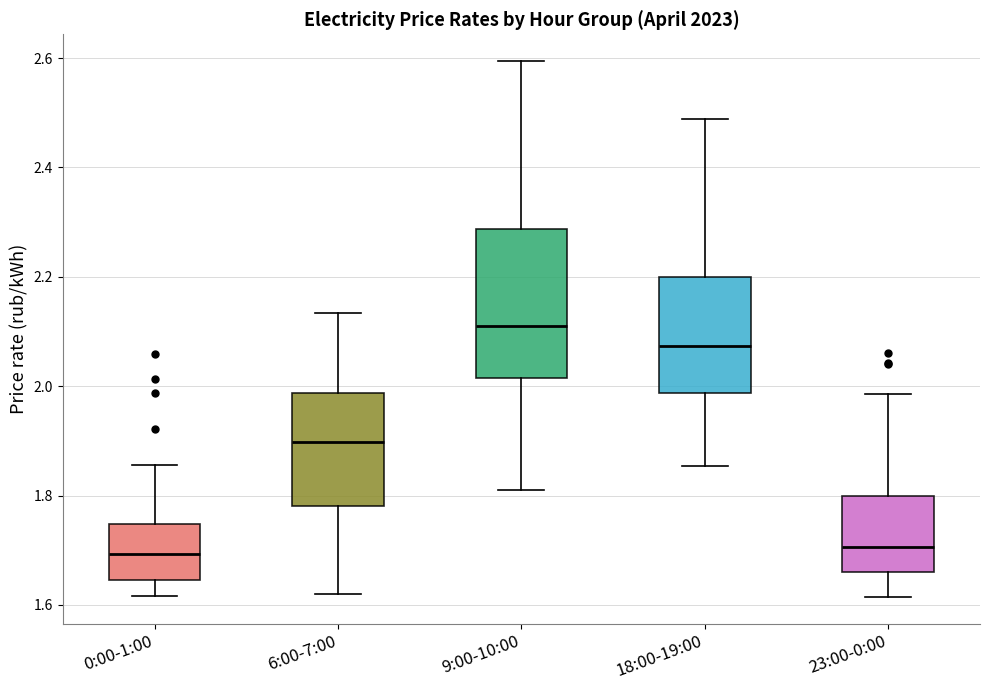

Which box's median line is the highest?

9:00-10:00